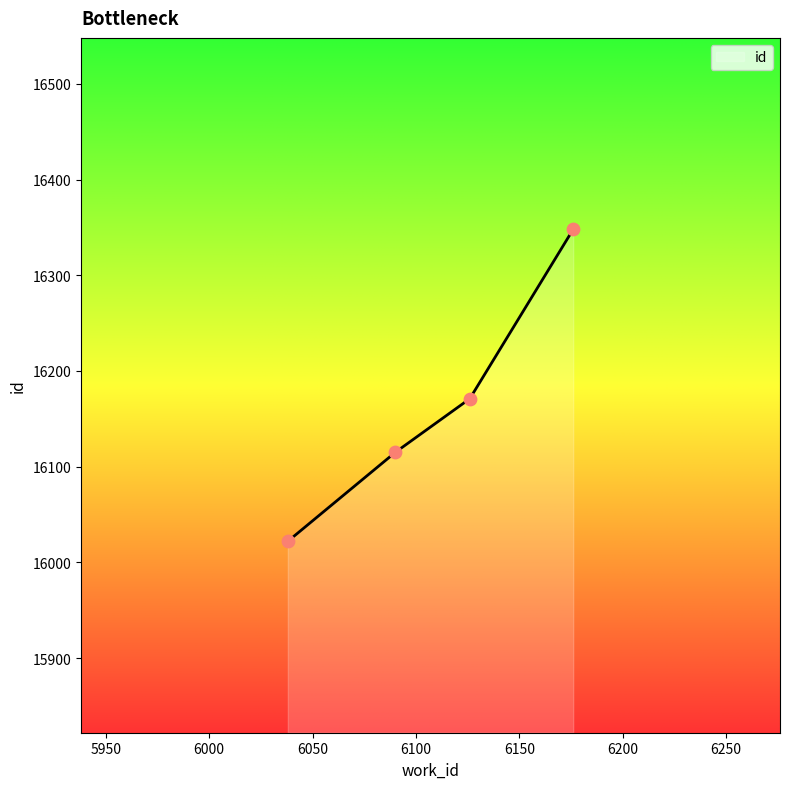

What is the minimum value shown in the chart?

16022